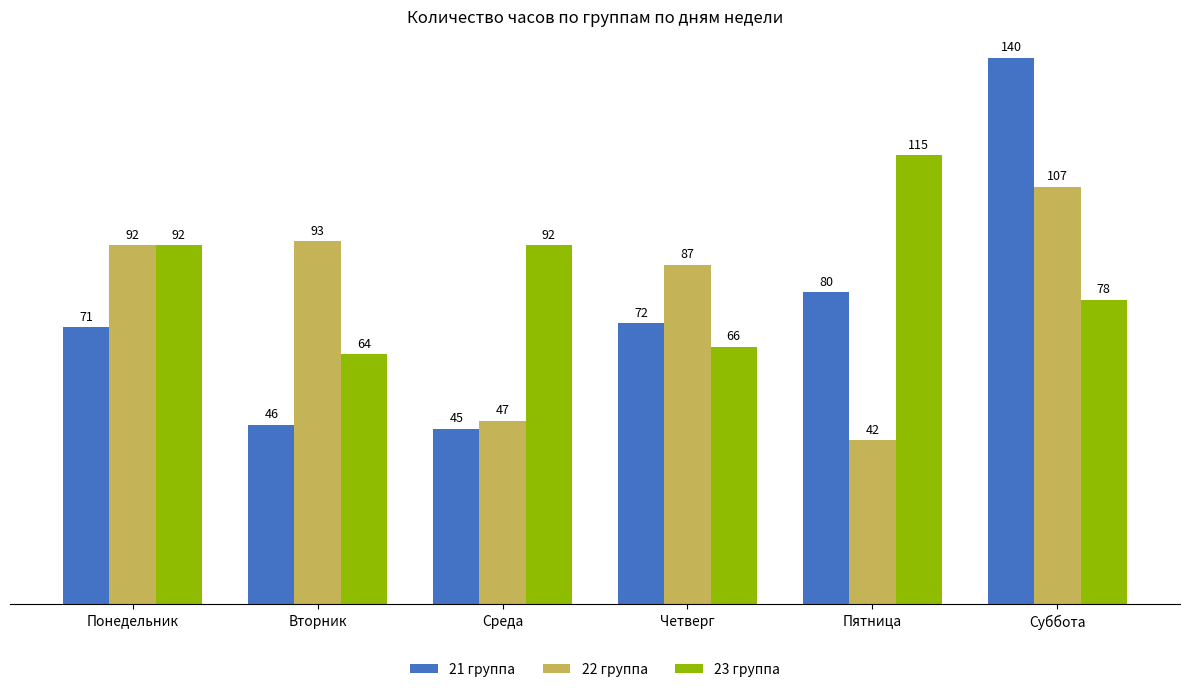

What is the total value across all series at Пятница?

237